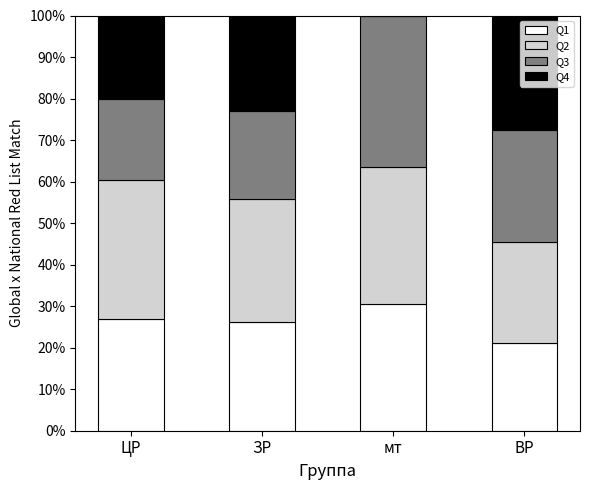

What value does the Q1 series have at мт?

30.6